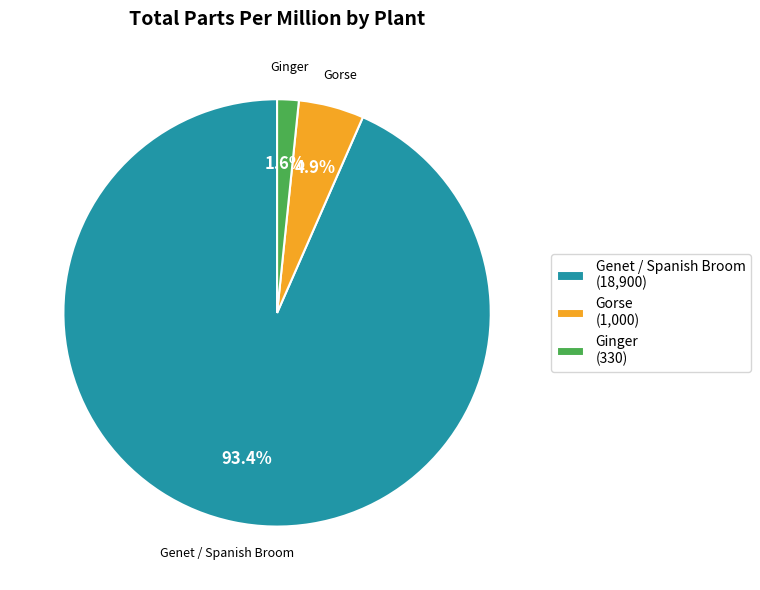

Rank the categories by value from highest to lowest.

Genet / Spanish Broom, Gorse, Ginger